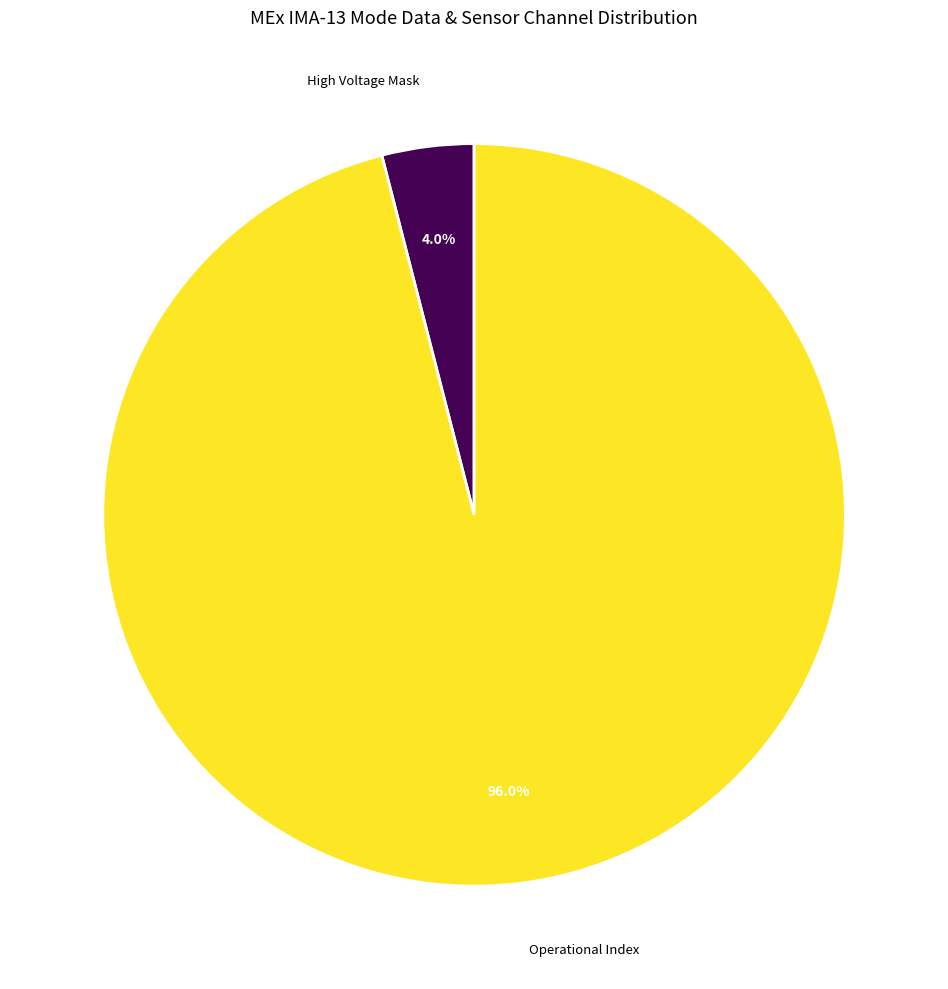

Which category has the smallest portion of the pie?

High Voltage Mask